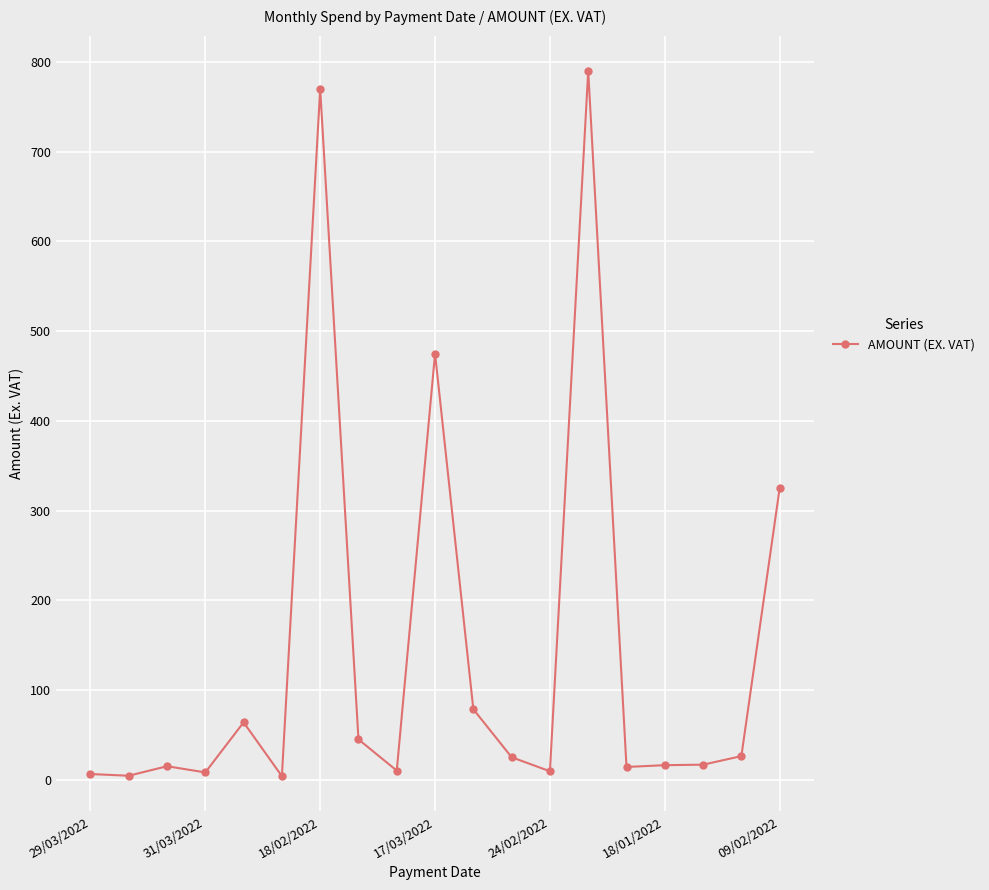

True or false: there are more than 2 points higher than both neighbors.

True